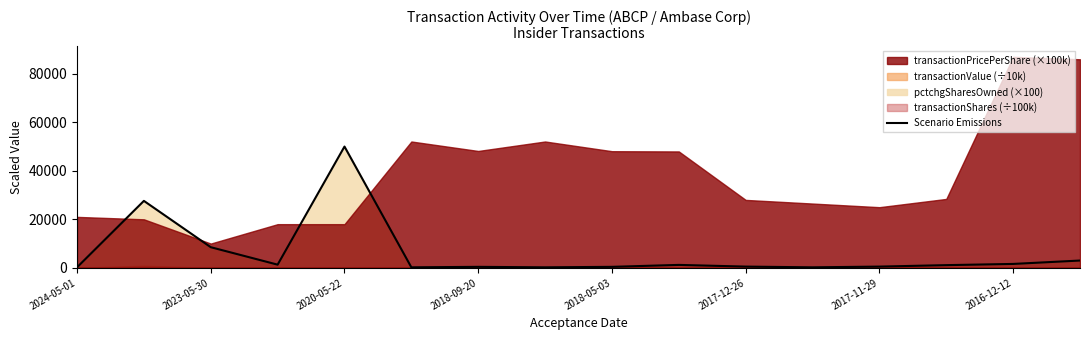

How many values are below 1100?

8